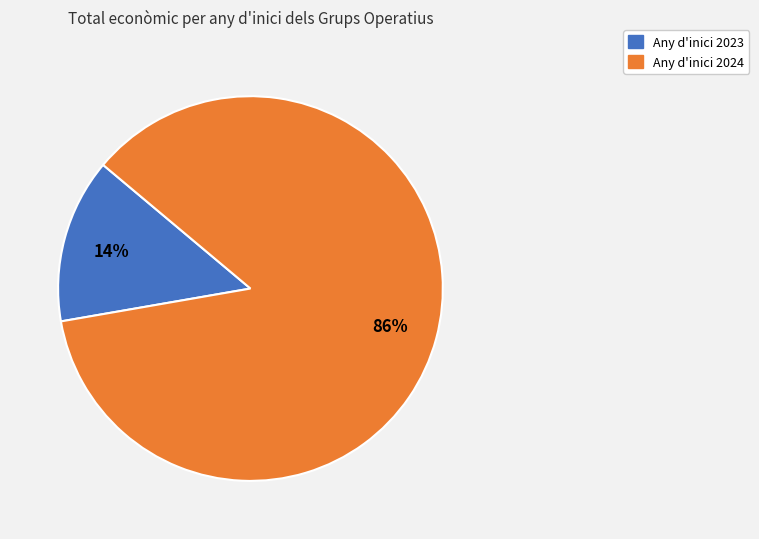

How many slices are in this pie chart?

2